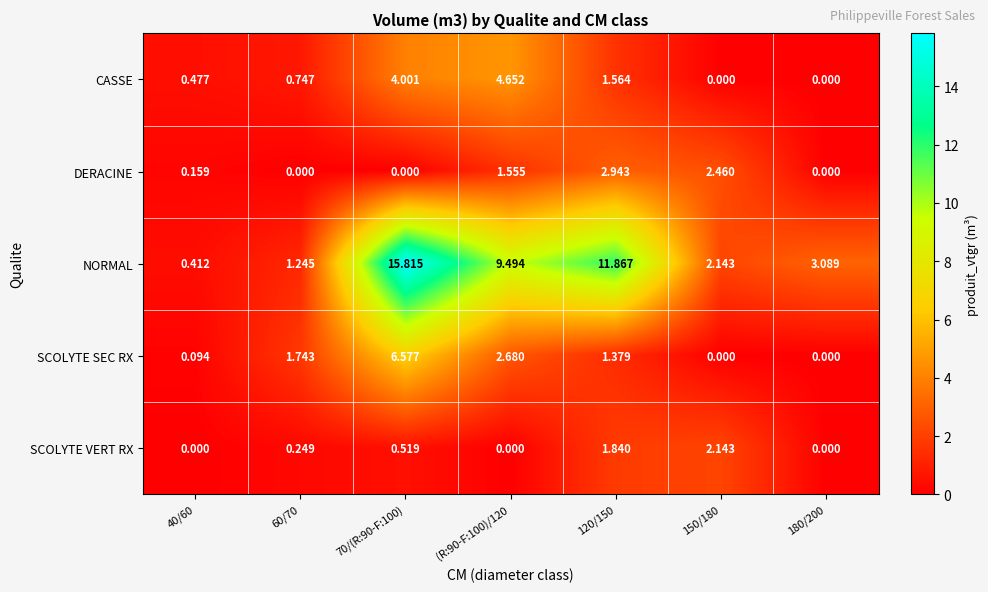

Which series changed the most between 40/60 and 60/70?

SCOLYTE SEC RX